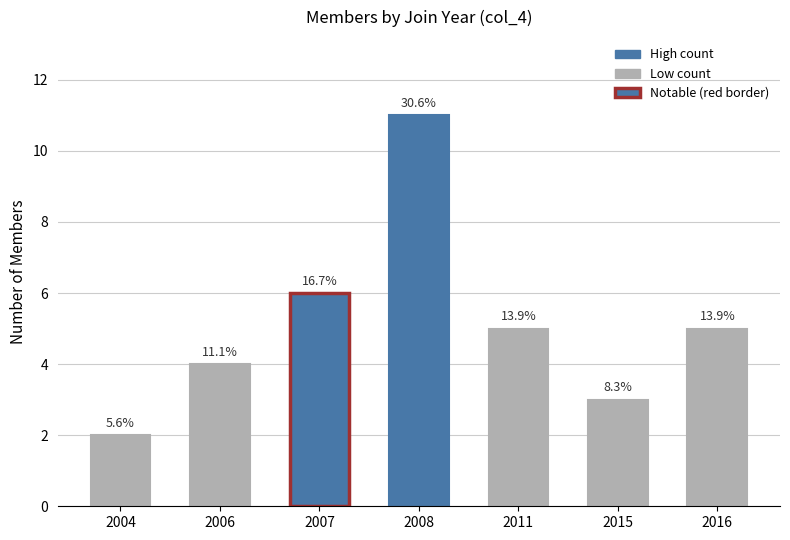

Are the bars horizontal?

No